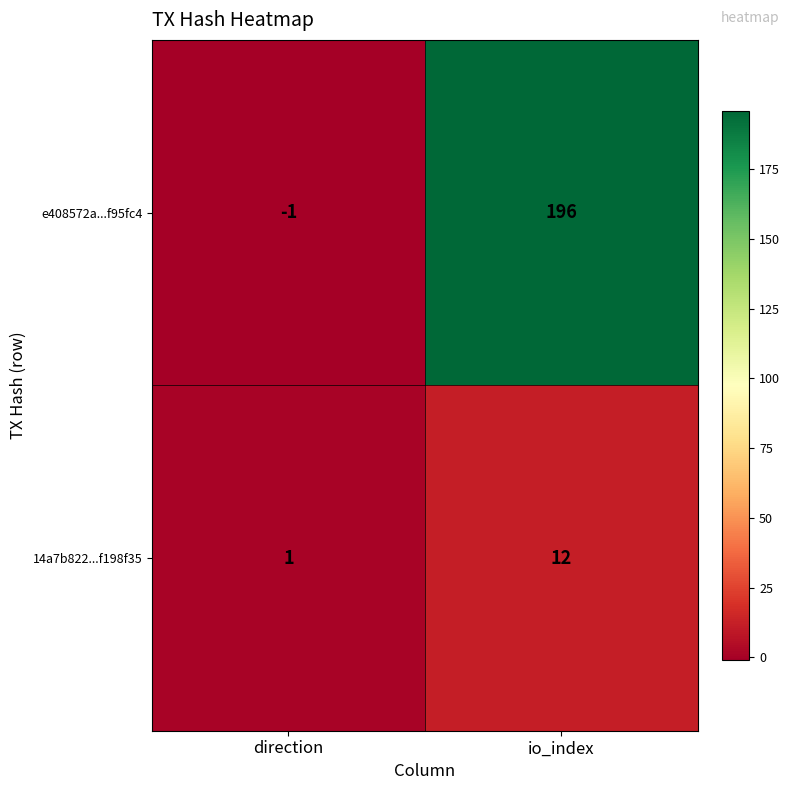

Reading left to right, list all the values displayed in this chart.

e408572a...f95fc4: direction=-1	io_index=196
14a7b822...f198f35: direction=1	io_index=12